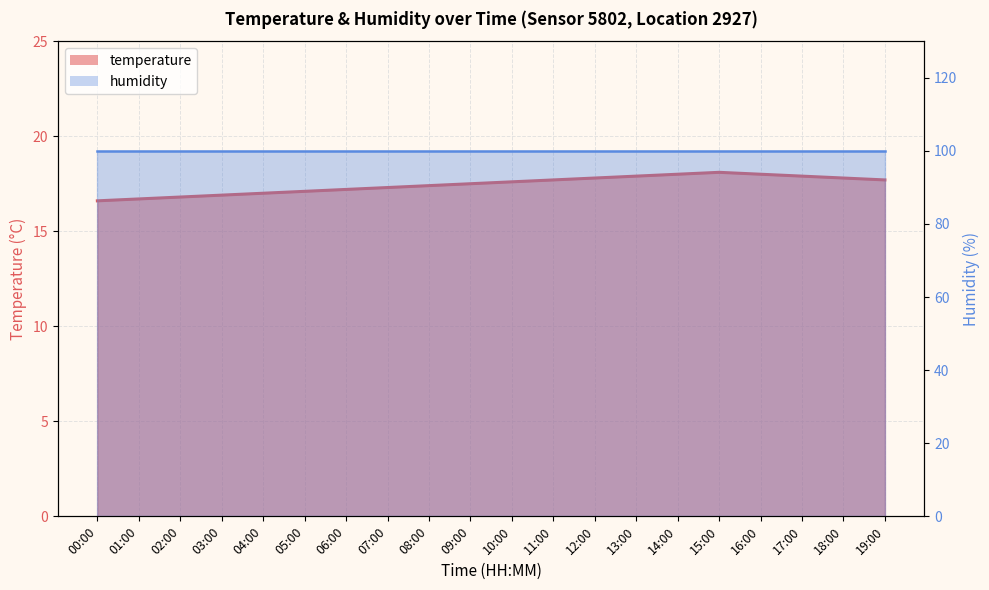

What is the difference between the second highest and second lowest values in the temperature_line series?

1.3